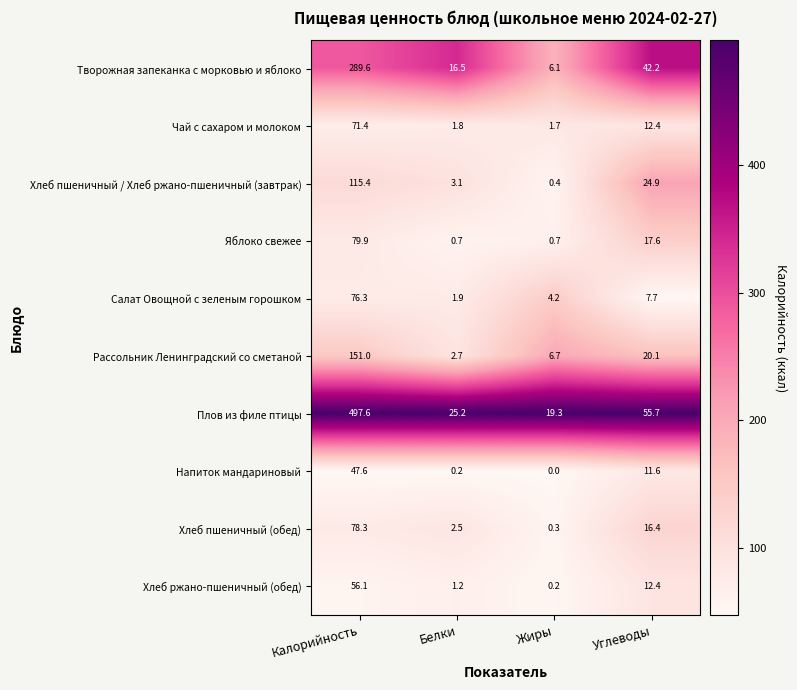

Which category has the highest value across all series?

Калорийность